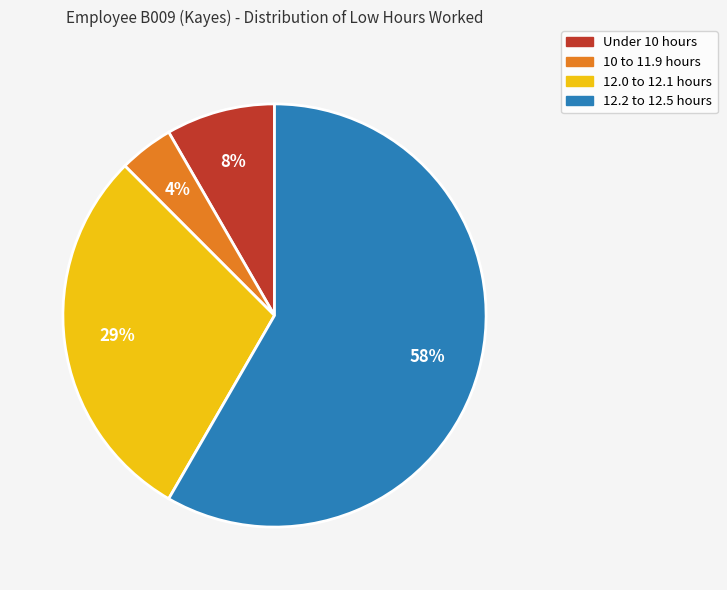

To the nearest percent, what is the average slice percentage?

25%